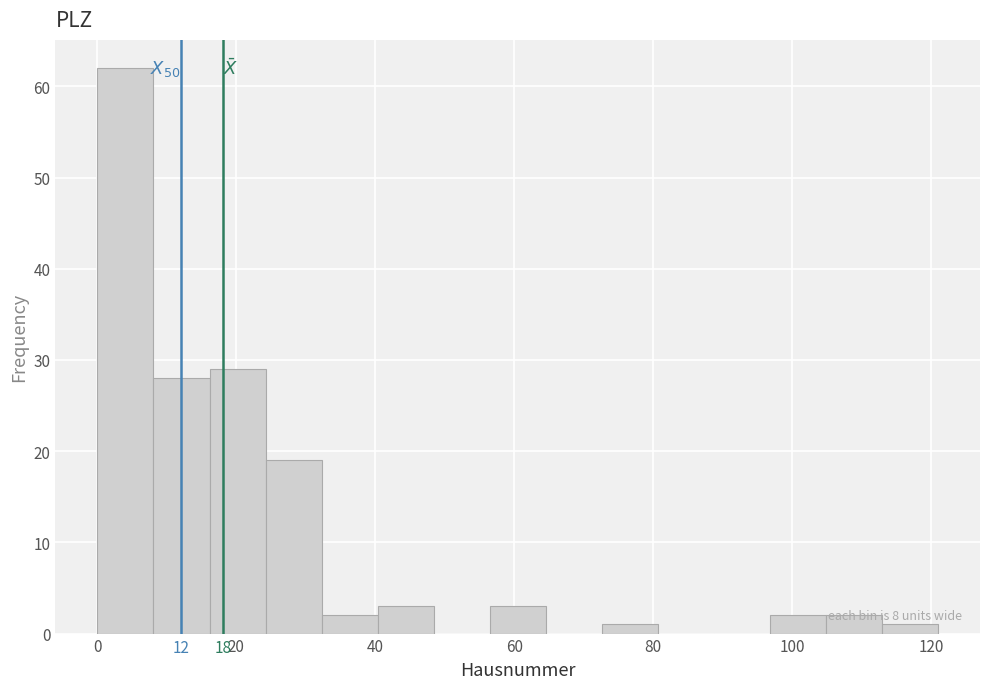

Which range on the x-axis has the tallest bar?

0 to 8